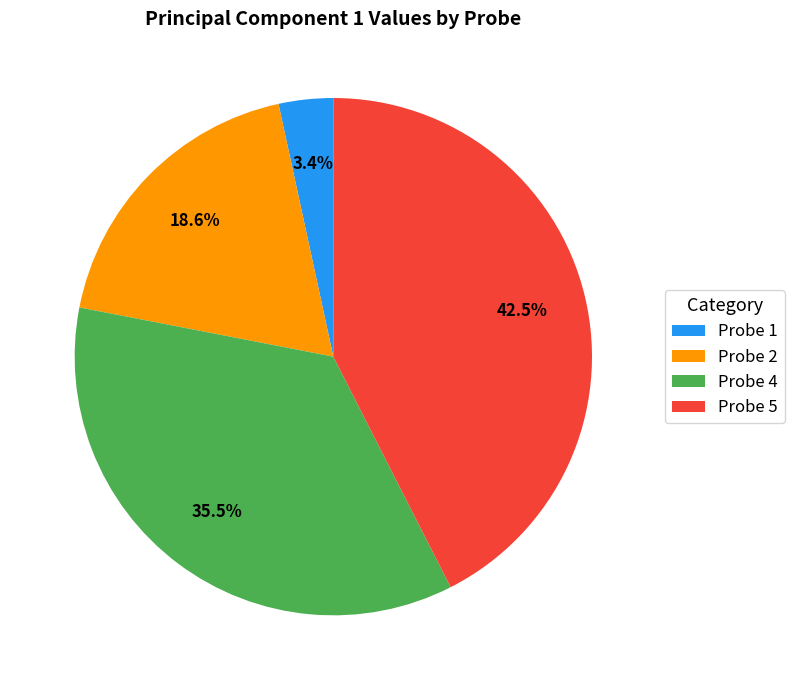

Is there a majority slice in this chart?

No